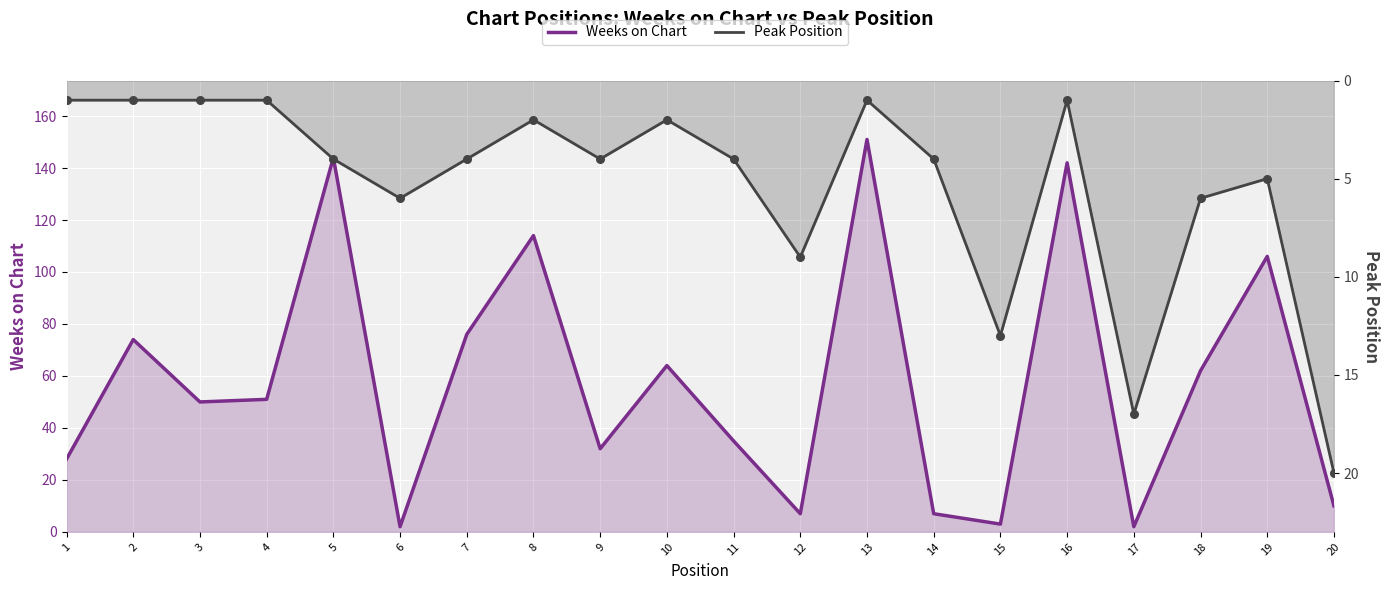

Is the value of Peak Position at 15 greater than the value of Weeks on Chart at 14?

Yes